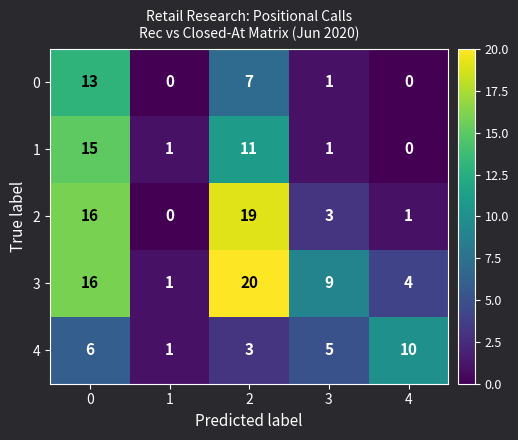

What is the total value across all series at 1?

3